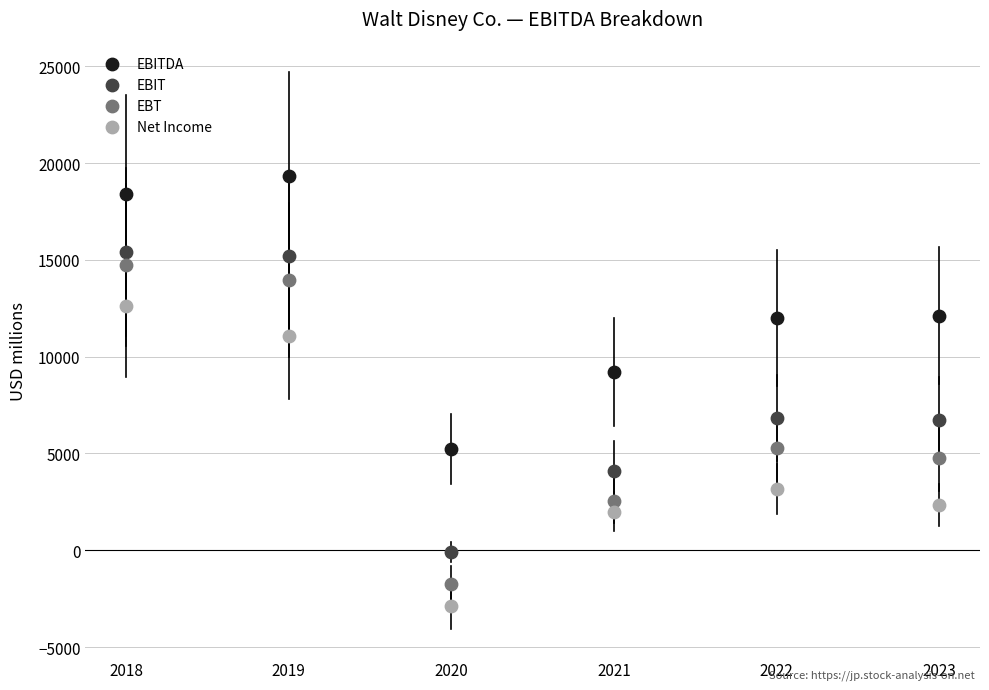

Which series contains the highest Y value?

EBITDA